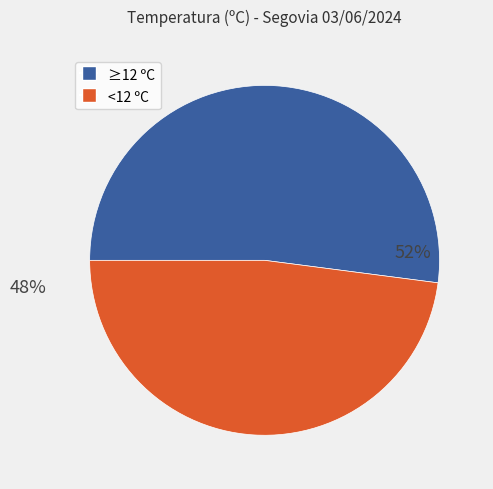

Does any single category account for the majority?

Yes